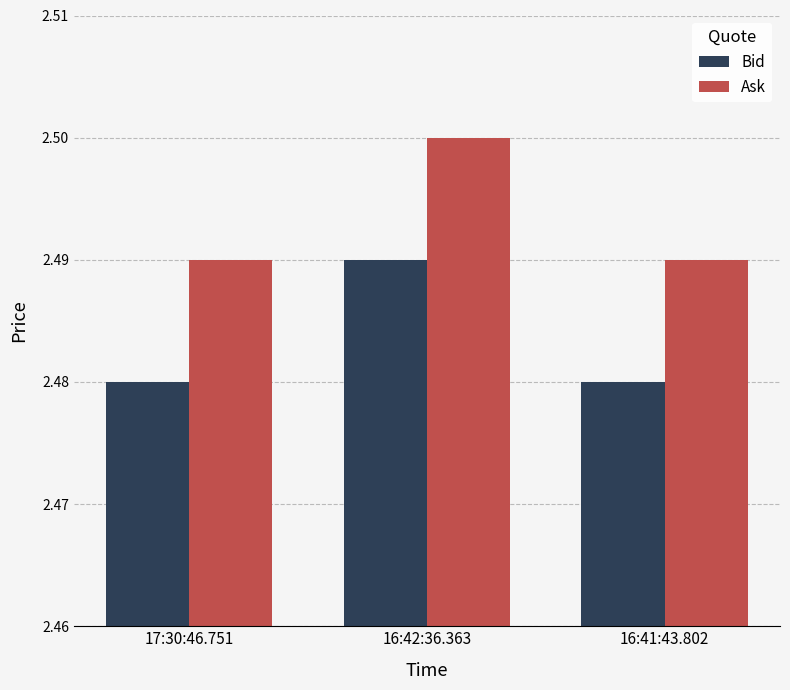

Is it true that Ask equals 3.6 at 17:30:46.751?

False